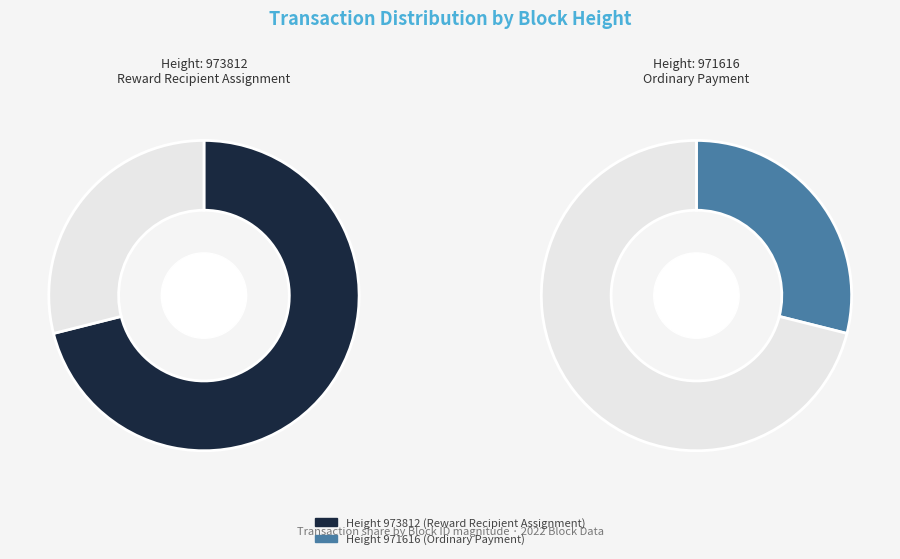

What percentage is NOT represented by 971616?

71.1%